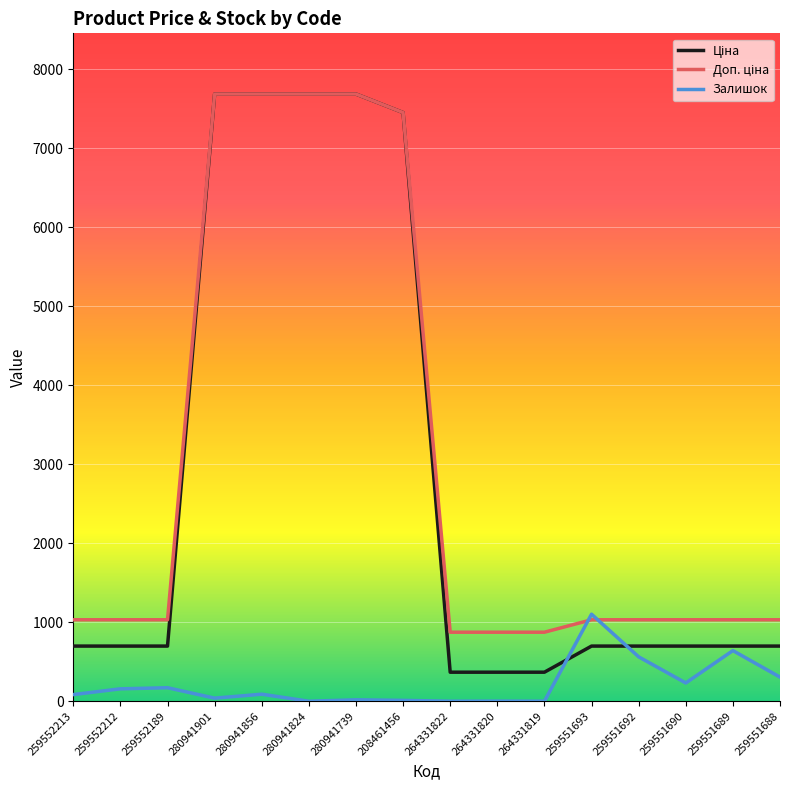

The Залишок series shows 39.0 at 280941901. True or false?

True